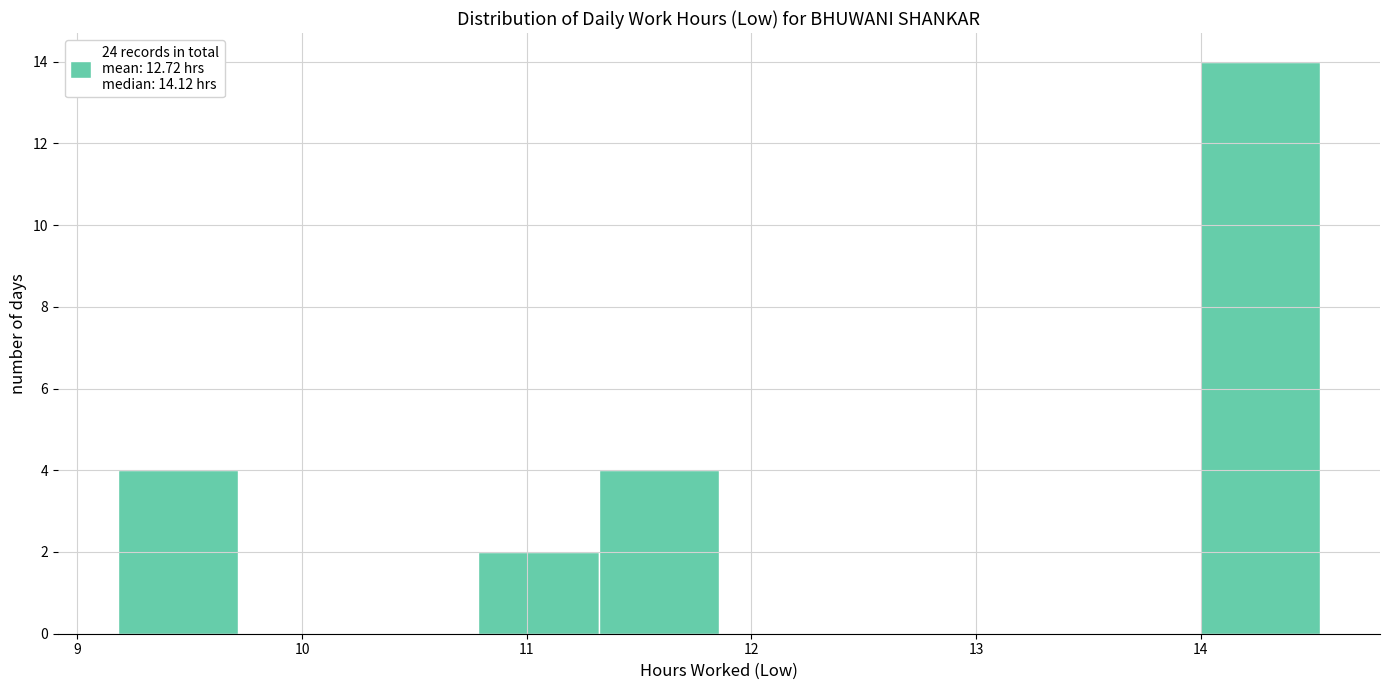

Which range on the x-axis has the tallest bar?

14.0 to 14.5